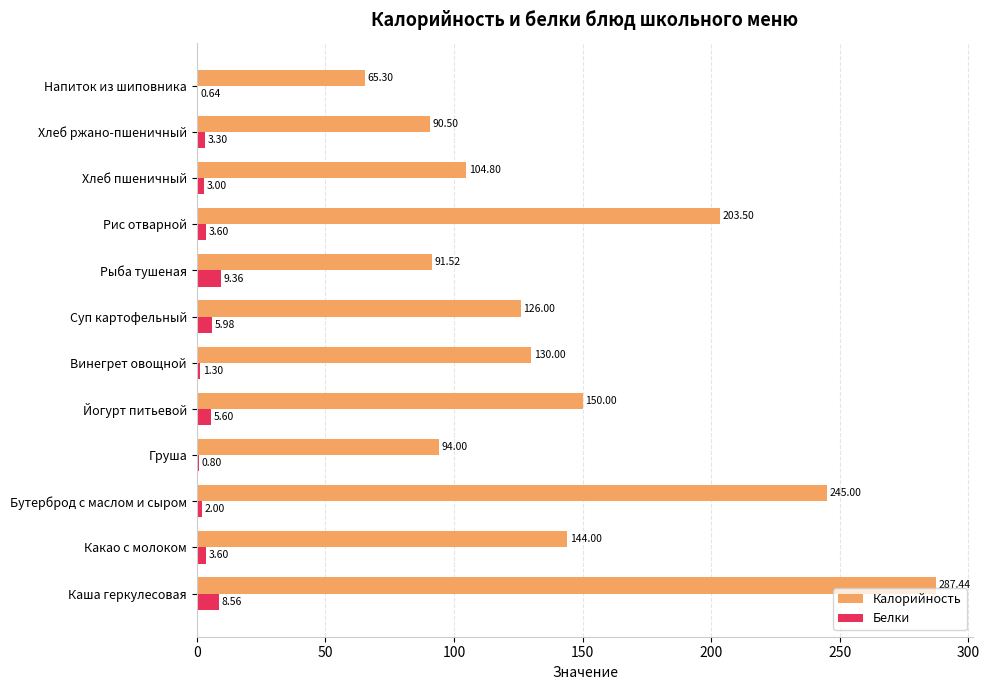

Which category has the highest value in the Калорийность series?

Каша геркулесовая